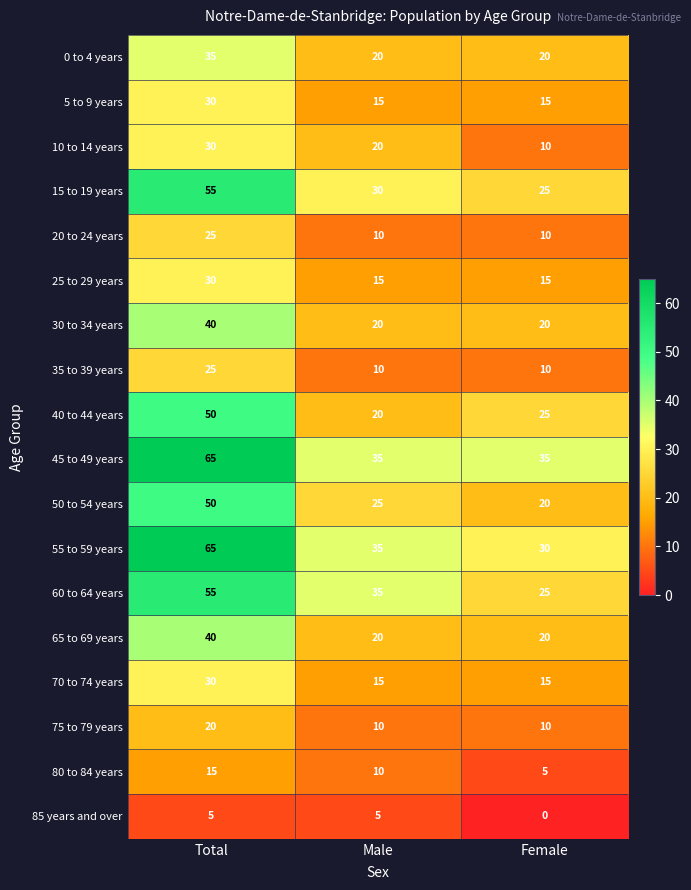

What is the difference between the 5 to 9 years values at Total and Female?

15